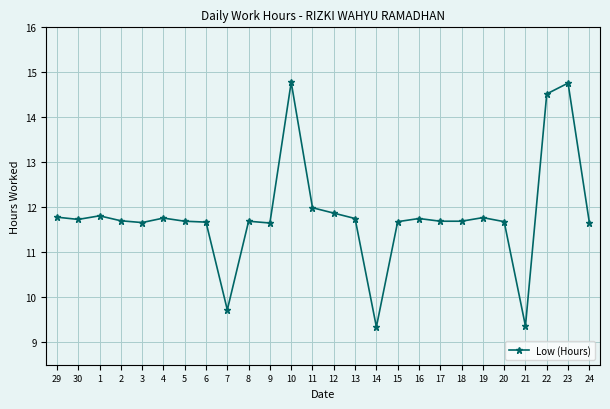

True or false: the data shows 14.5 at 22.

True